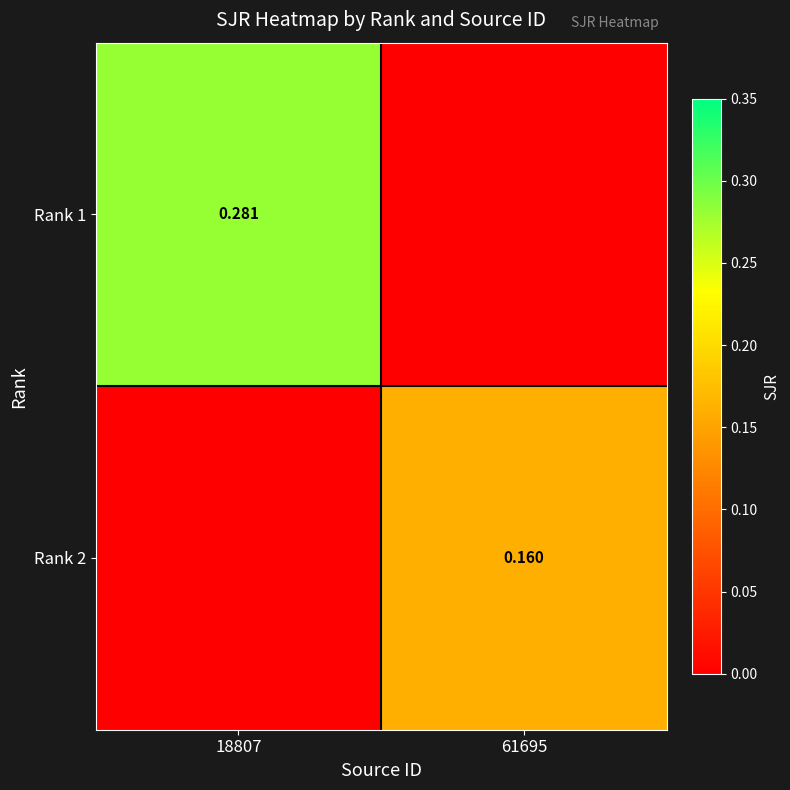

Rank the categories by Rank 2 value from lowest to highest.

18807, 61695